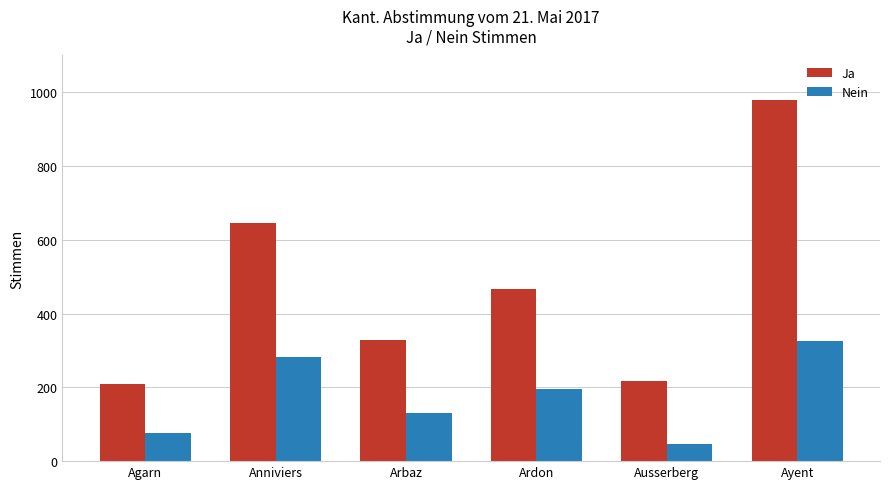

What is the difference between the maximum and minimum values in the Nein series?

280